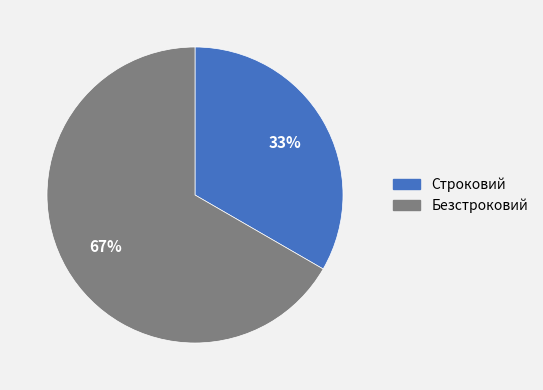

Which slice is the largest?

Безстроковий